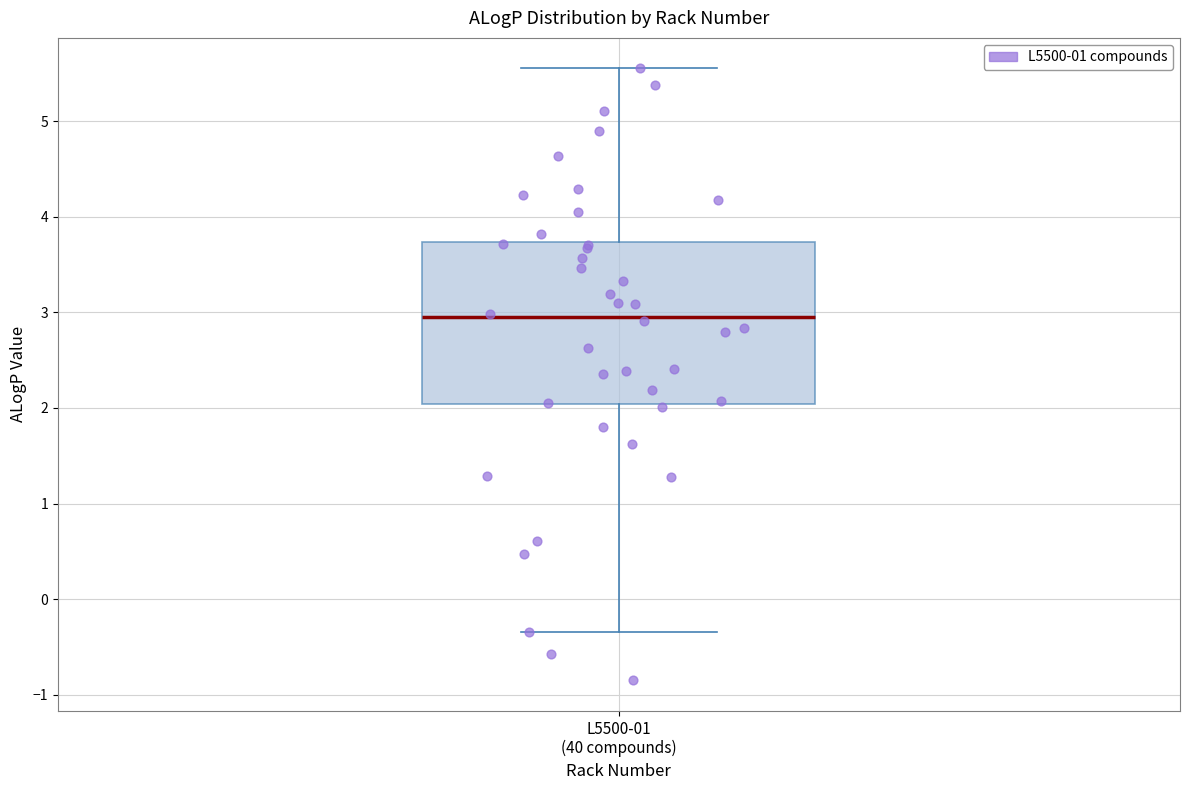

Where is the upper edge of the box for L5500-01 (40 compounds) on the y-axis? The values are not printed on the chart, so give them approximately, as read against the axis.

3.7